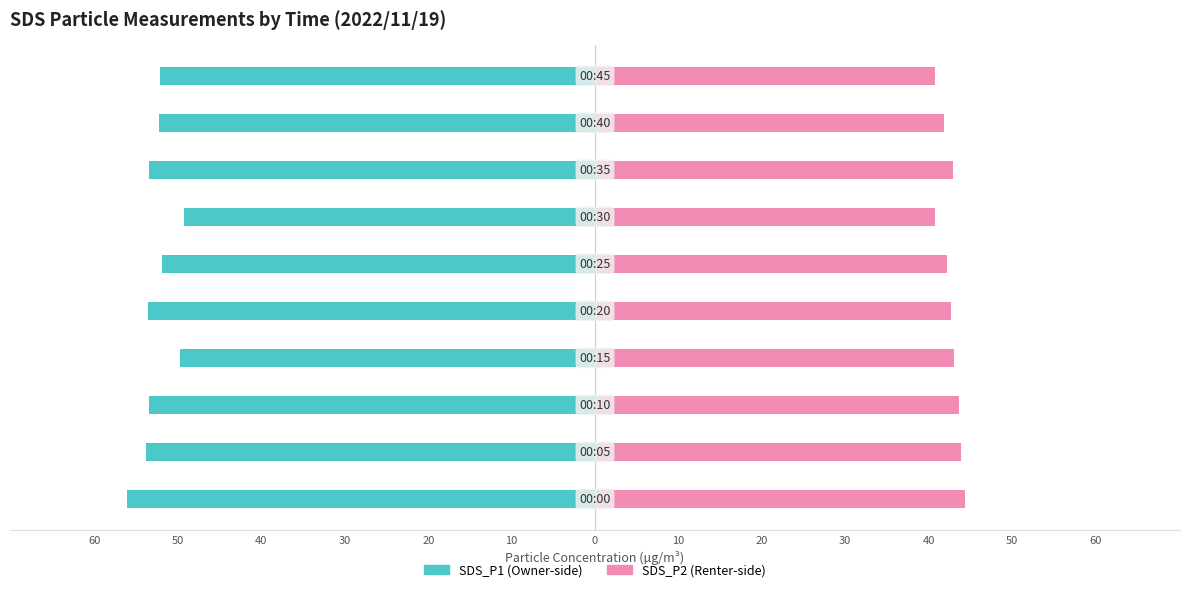

What is the average value of the SDS_P2 series?

42.6